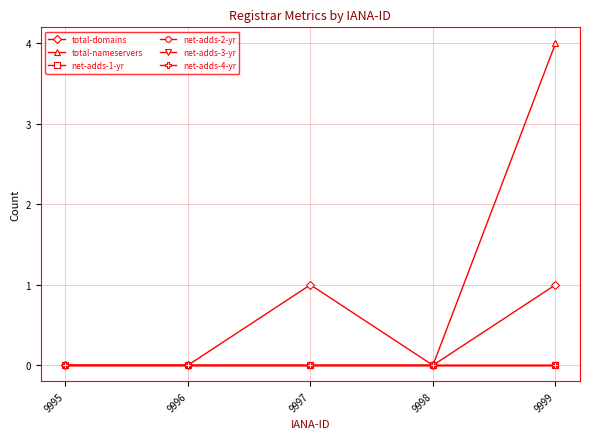

List the labels in order of net-adds-4-yr value, largest first.

9995, 9996, 9997, 9998, 9999